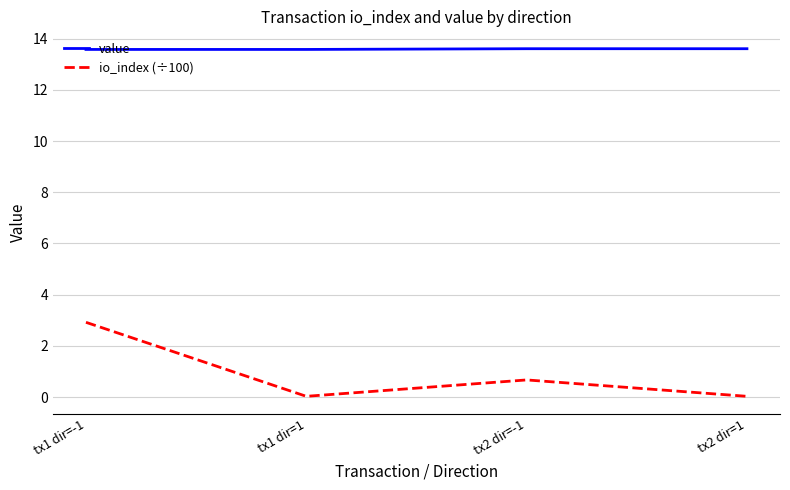

At tx1 dir=-1, list the series in order from smallest to largest.

io_index (÷100), value